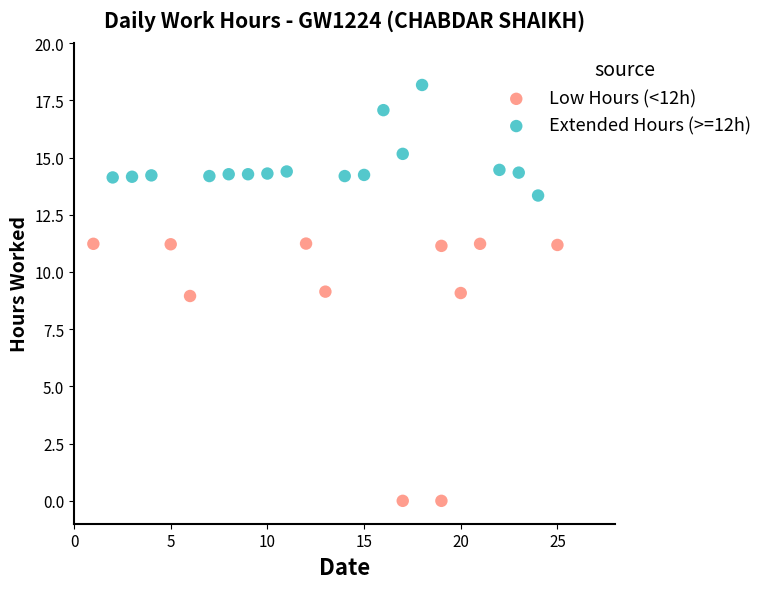

Which series reaches the maximum Y coordinate?

Extended Hours (>=12h)